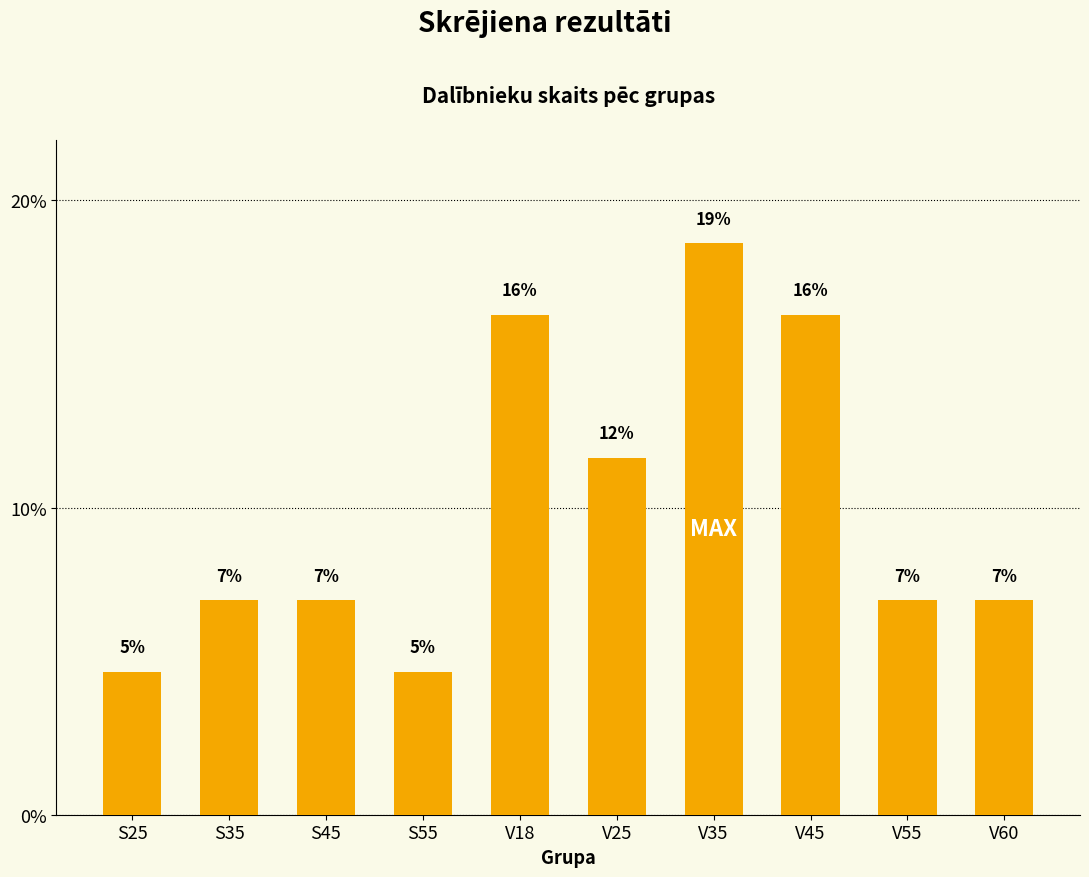

Is it true that the value at S45 is 3.6?

False